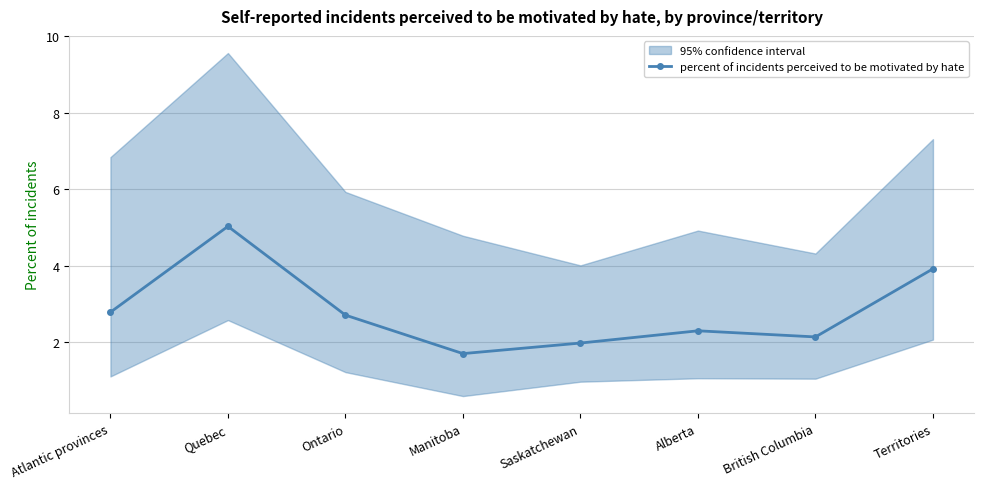

List the labels in order of value, largest first.

Quebec, Territories, Atlantic provinces, Ontario, Alberta, British Columbia, Saskatchewan, Manitoba